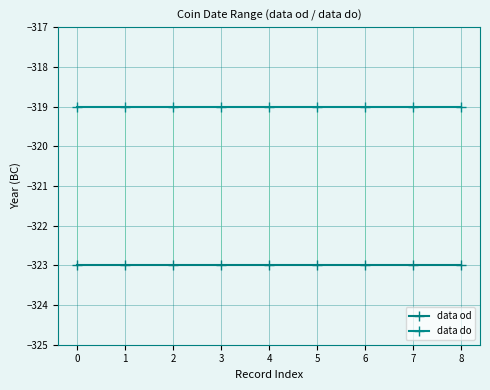

True or false: data od has more than 1 points higher than both neighbors.

False